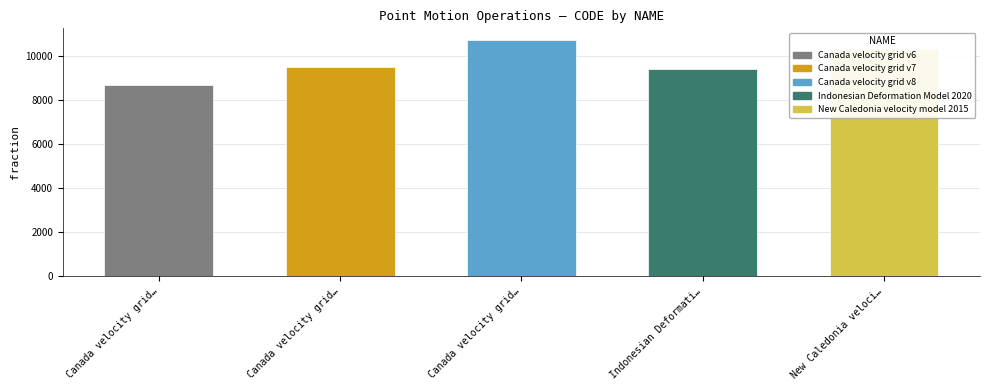

Rank the categories by value from highest to lowest.

Canada velocity grid v8, New Caledonia velocity model 2015, Canada velocity grid v7, Indonesian Deformation Model 2020, Canada velocity grid v6